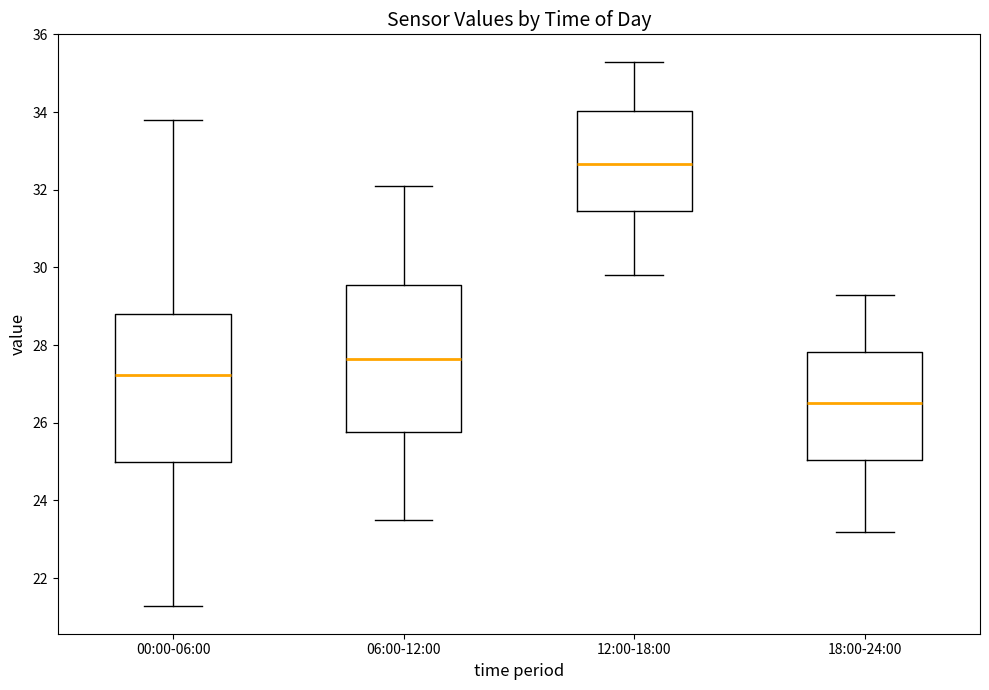

Reading left to right, read every box against the y-axis: the position of its median line, the range the box covers, and the ends of its whiskers. The values are not printed on the chart, so give them approximately, as read against the axis.

00:00-06:00: median 27.2, box 25.0 to 28.8, whiskers 21.2 to 33.8
06:00-12:00: median 27.6, box 25.8 to 29.6, whiskers 23.6 to 32.2
12:00-18:00: median 32.6, box 31.4 to 34.0, whiskers 29.8 to 35.4
18:00-24:00: median 26.6, box 25.0 to 27.8, whiskers 23.2 to 29.4